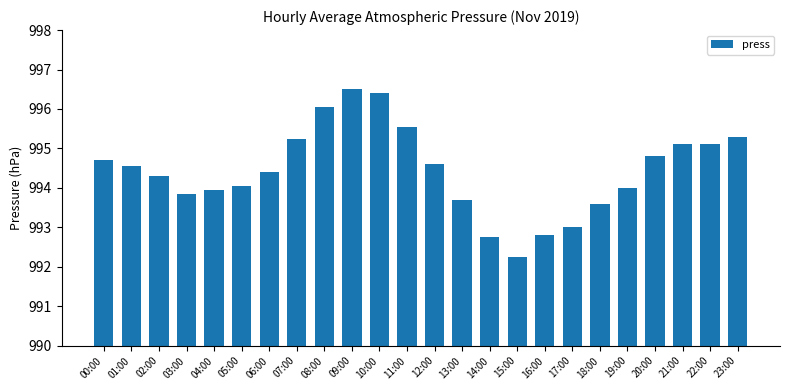

The chart shows a value of 436.4 at 06:00. True or false?

False